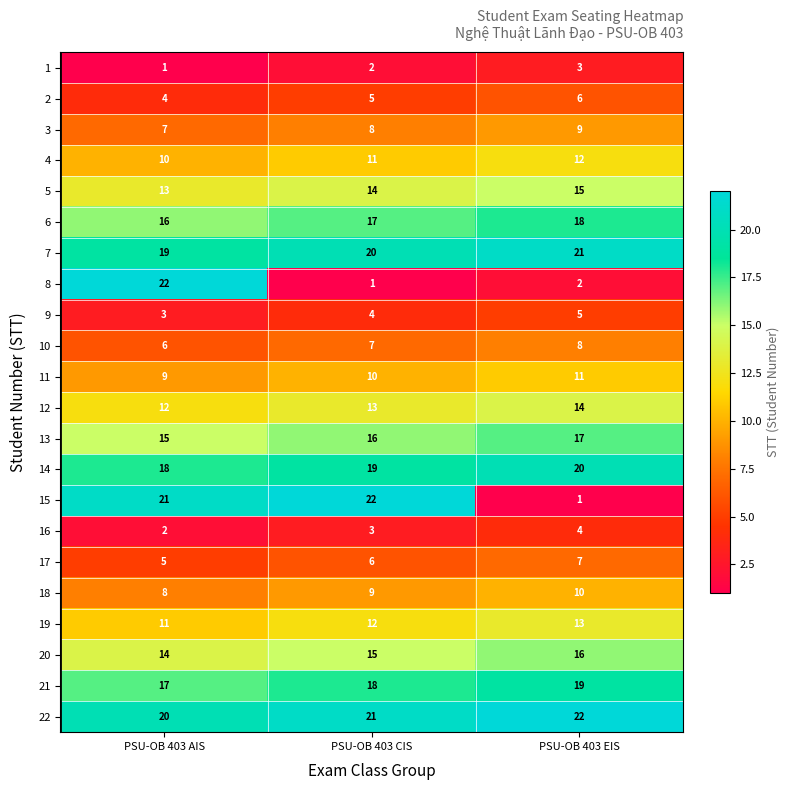

The value of 22 at PSU-OB 403 AIS is 20. True or false?

True